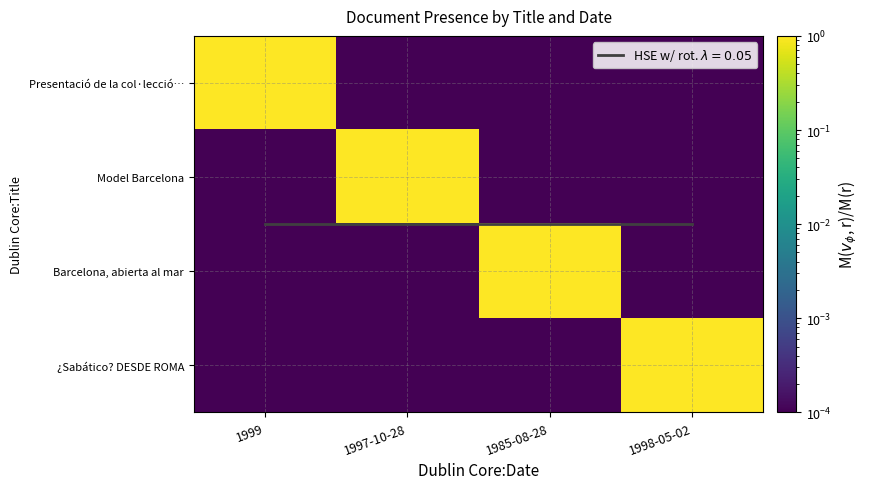

List the series in order of their peak value, highest first.

Presentació de la col·lecció…, Model Barcelona, Barcelona, abierta al mar, ¿Sabático? DESDE ROMA